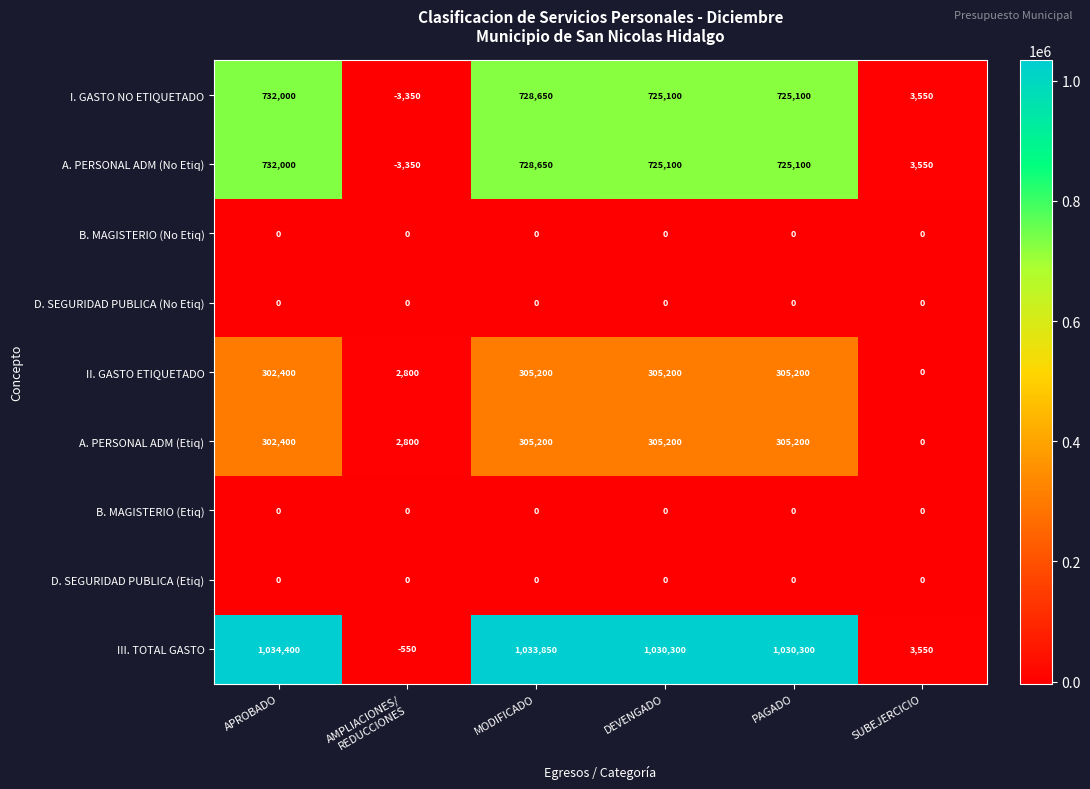

How many series are shown in this chart?

9